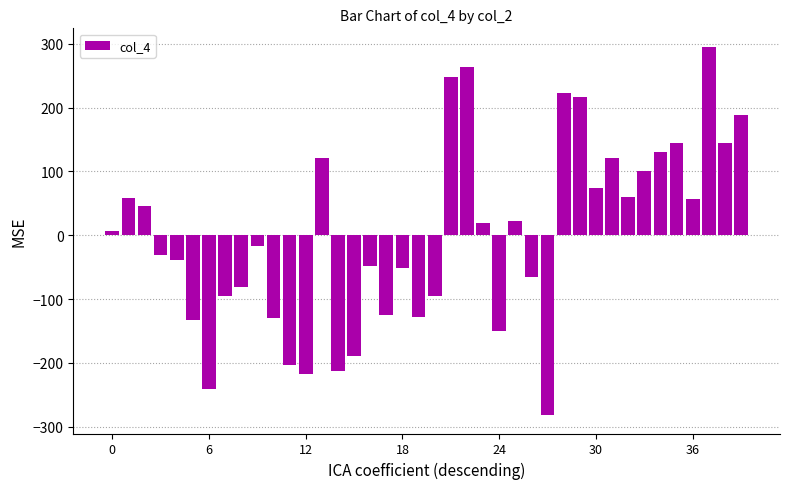

How many categories are shown in the chart?

40